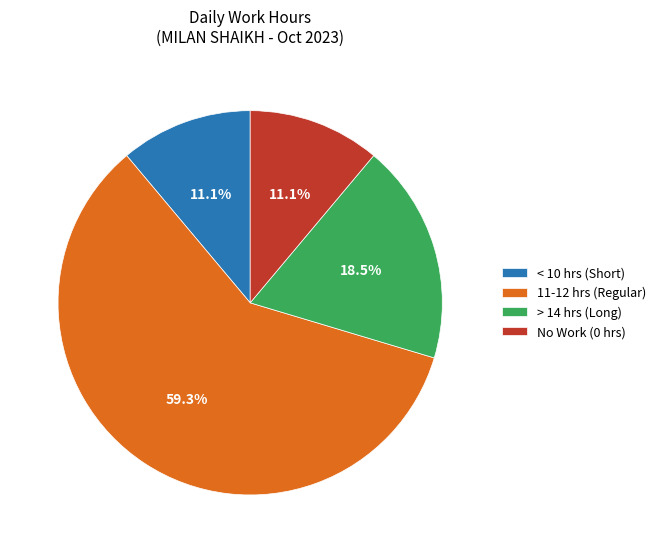

Is there a majority slice in this chart?

Yes